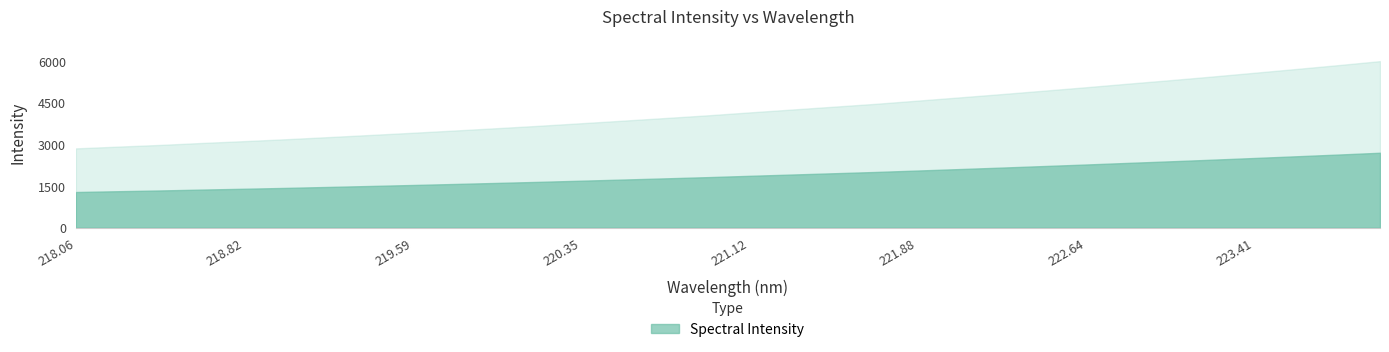

At which category does the chart reach its minimum across all series?

218.0596